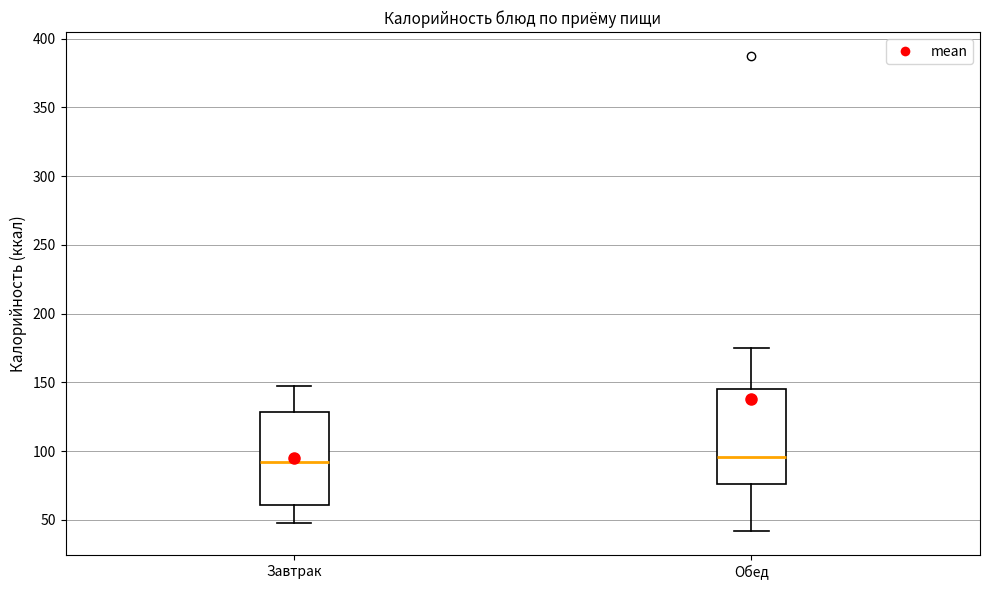

Reading left to right, read every box against the y-axis: the position of its median line, the range the box covers, and the ends of its whiskers. The values are not printed on the chart, so give them approximately, as read against the axis.

Завтрак: median 90, box 60 to 130, whiskers 50 to 145
Обед: median 95, box 75 to 145, whiskers 40 to 175